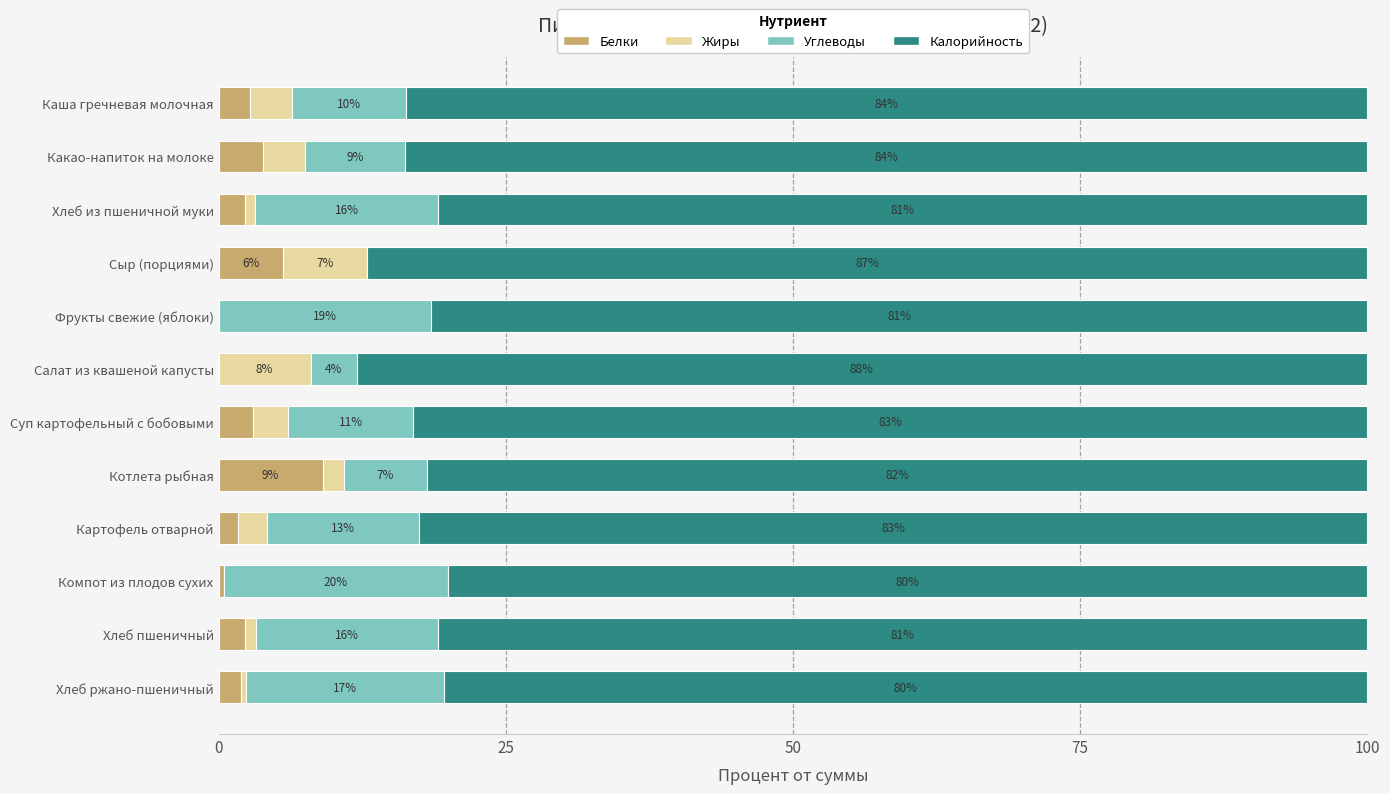

How many data points does each series have?

12